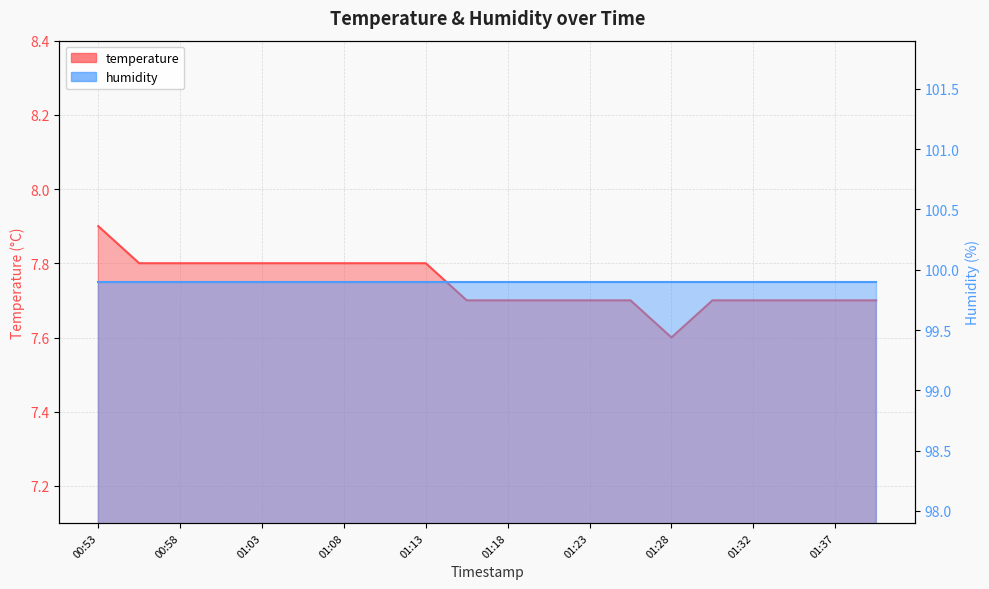

Which has a higher value, 01:23 or 01:25?

01:23